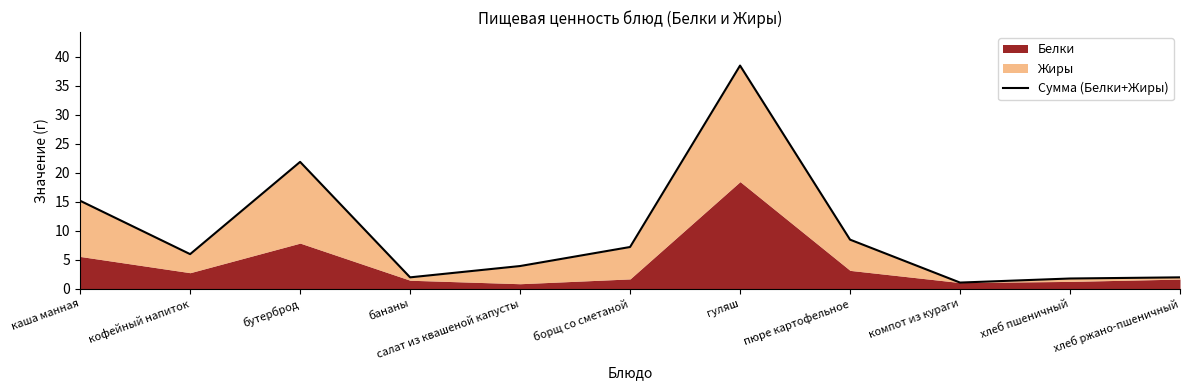

Reading left to right, transcribe all the data shown in this chart.

каша манная=15.2	кофейный напиток=6.0	бутерброд=21.9	бананы=2.0	салат из квашеной капусты=3.9	борщ со сметаной=7.2	гуляш=38.5	пюре картофельное=8.5	компот из кураги=1.1	хлеб пшеничный=1.8	хлеб ржано-пшеничный=2.0